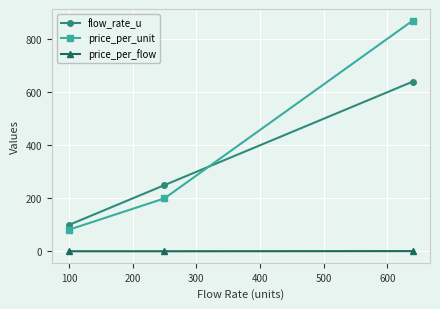

Which series has the largest range (max minus min)?

price_per_unit